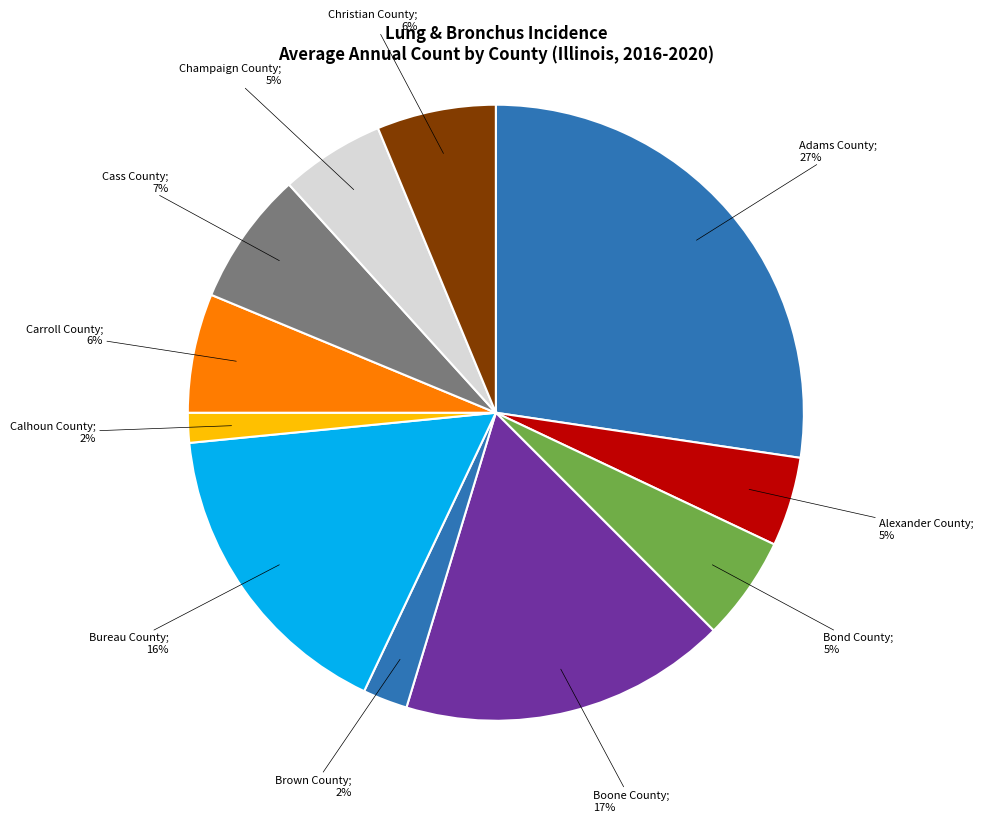

How many segments does this pie chart have?

11